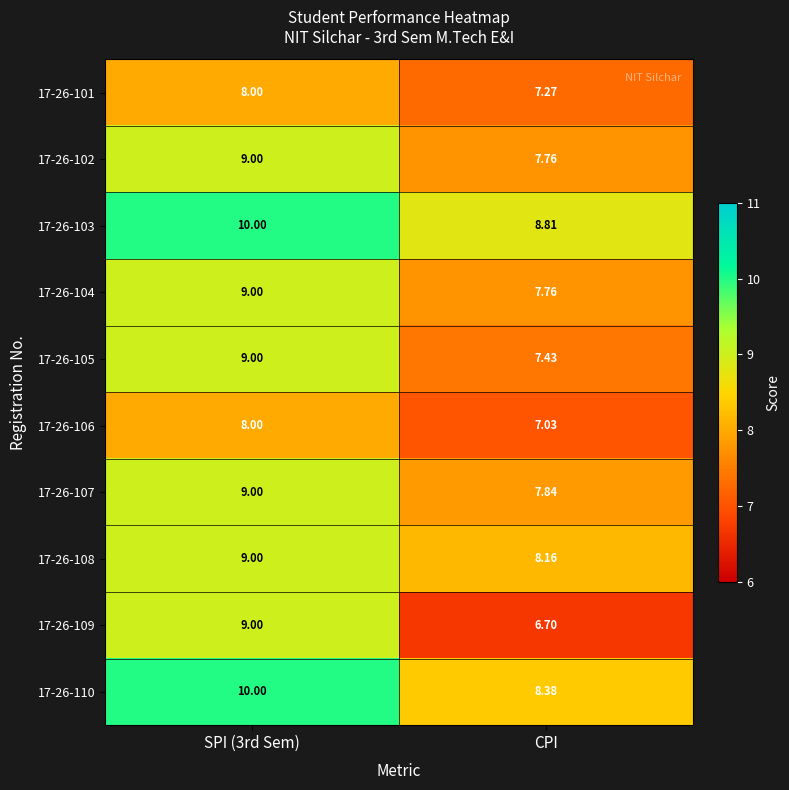

Which label corresponds to the smallest value in the chart?

CPI